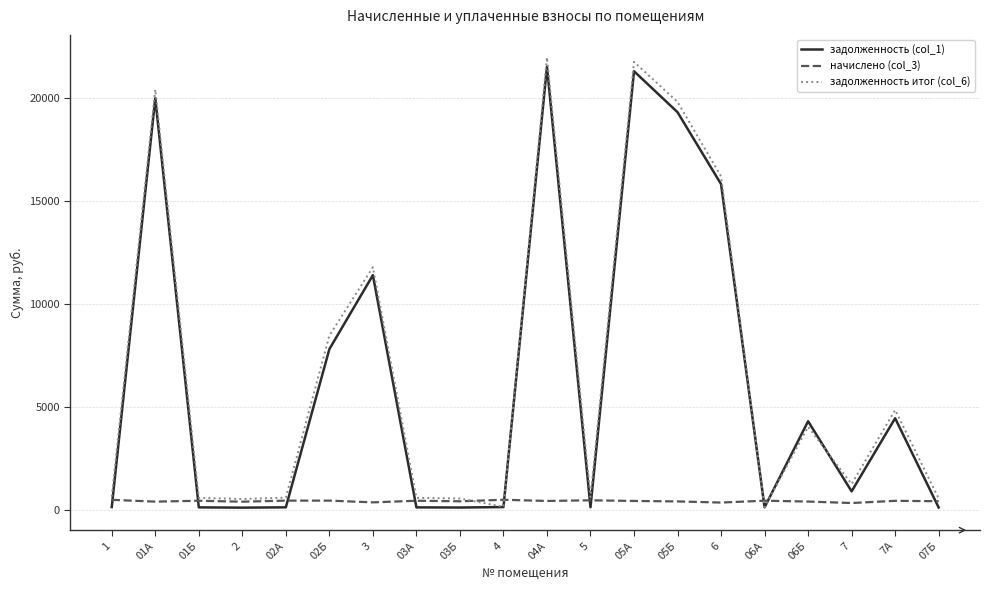

The value of задолженность итог (col_6) at 04А is 21959.3. True or false?

True